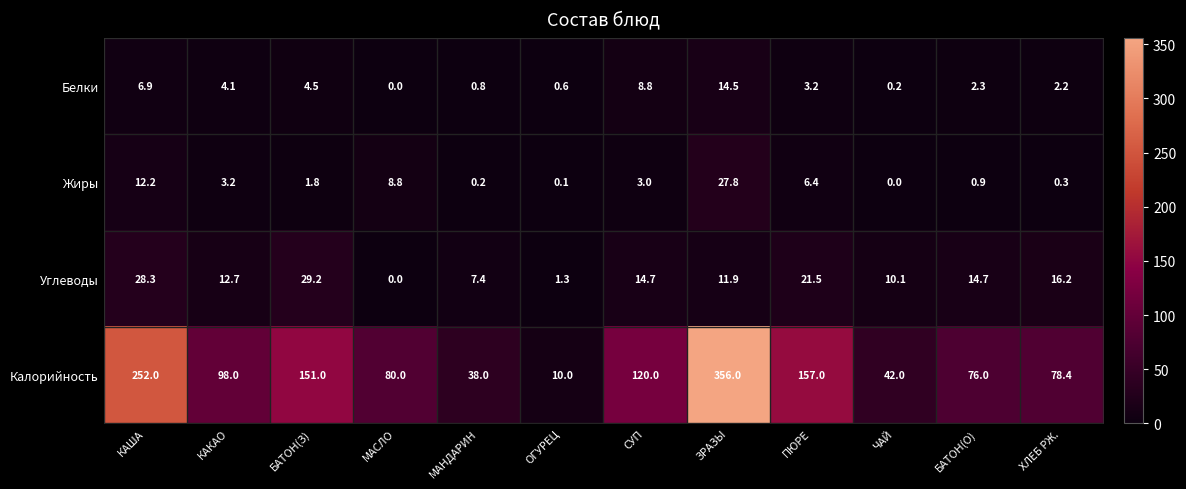

What is the difference between the maximum and minimum values in the Жиры series?

27.8